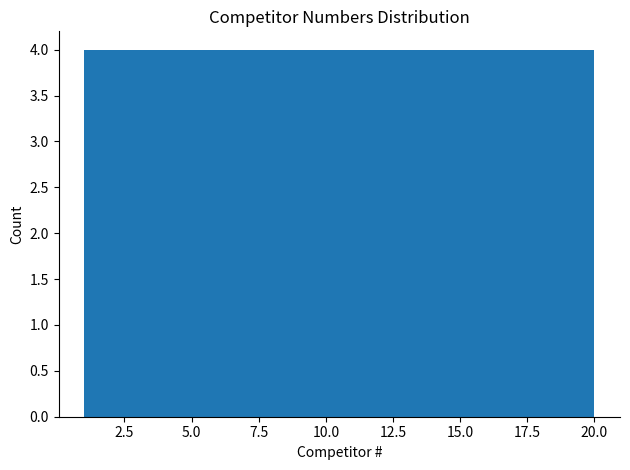

Reading left to right, transcribe this chart: for each bar, give the range it covers on the x-axis and its height. Neither the bar edges nor the heights are printed on the chart, so give them approximately, as read against the axes.

1.0 to 4.8: 4
4.8 to 8.6: 4
8.6 to 12.4: 4
12.4 to 16.2: 4
16.2 to 20.0: 4